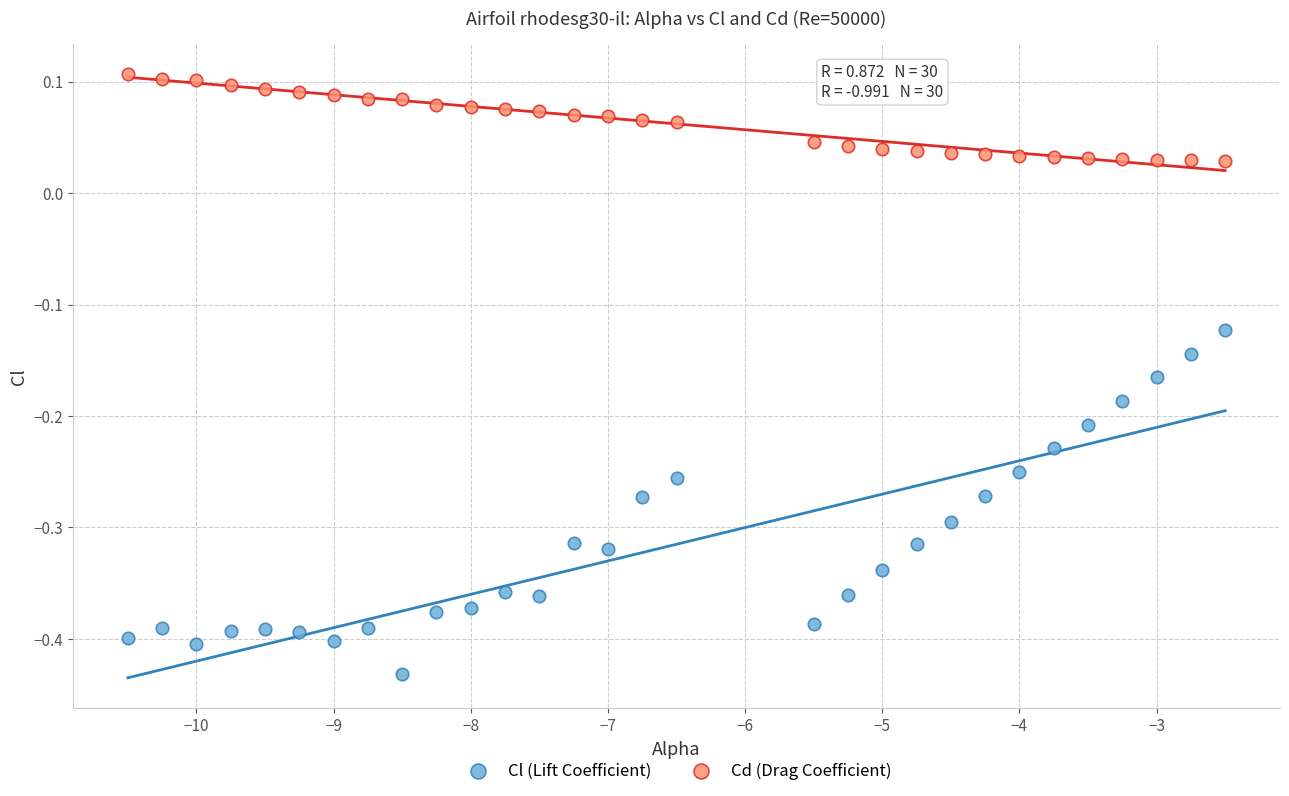

Which series contains the highest Y value?

Cd (Drag Coefficient)